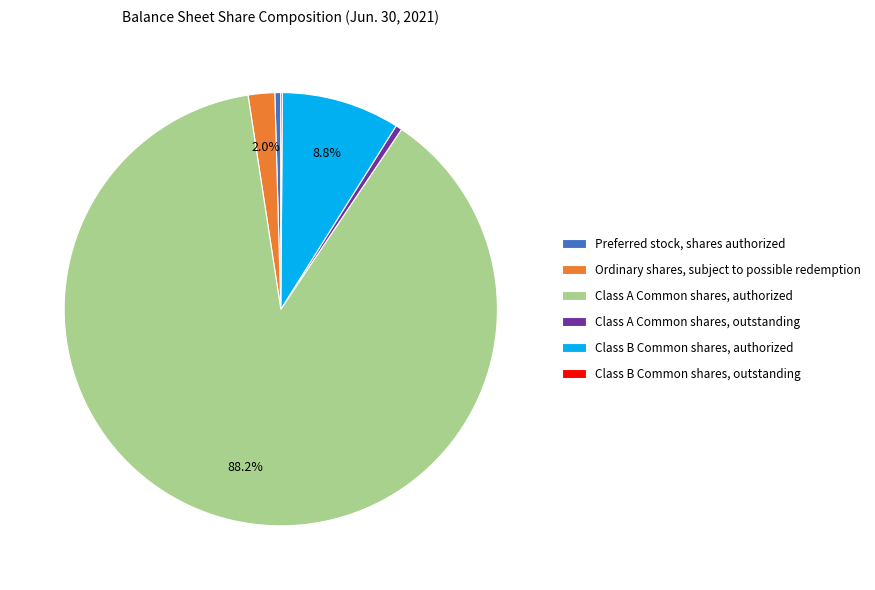

Do Ordinary shares, subject to possible redemption and Class A Common shares, outstanding together represent more than half of the pie?

No